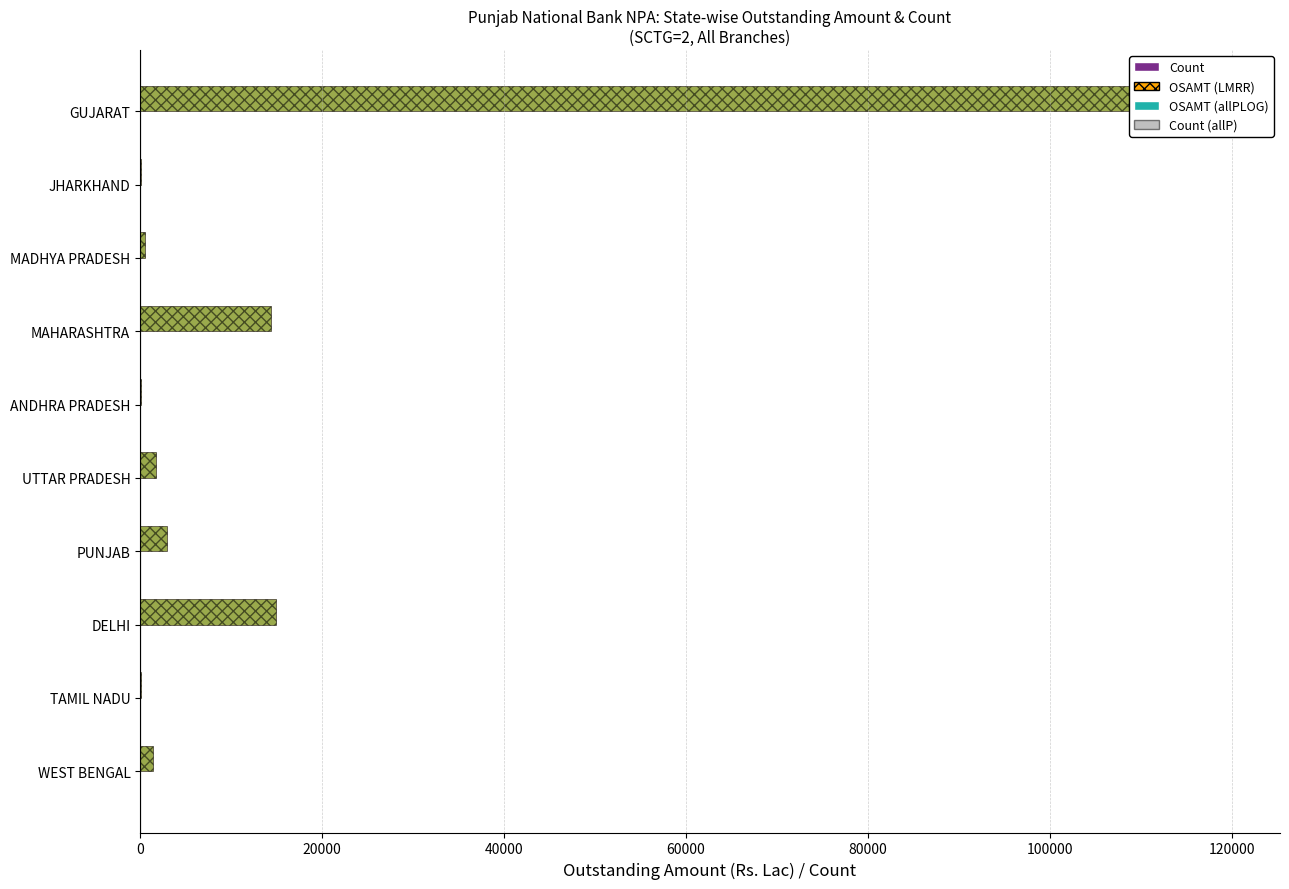

What position from the left is MAHARASHTRA?

7